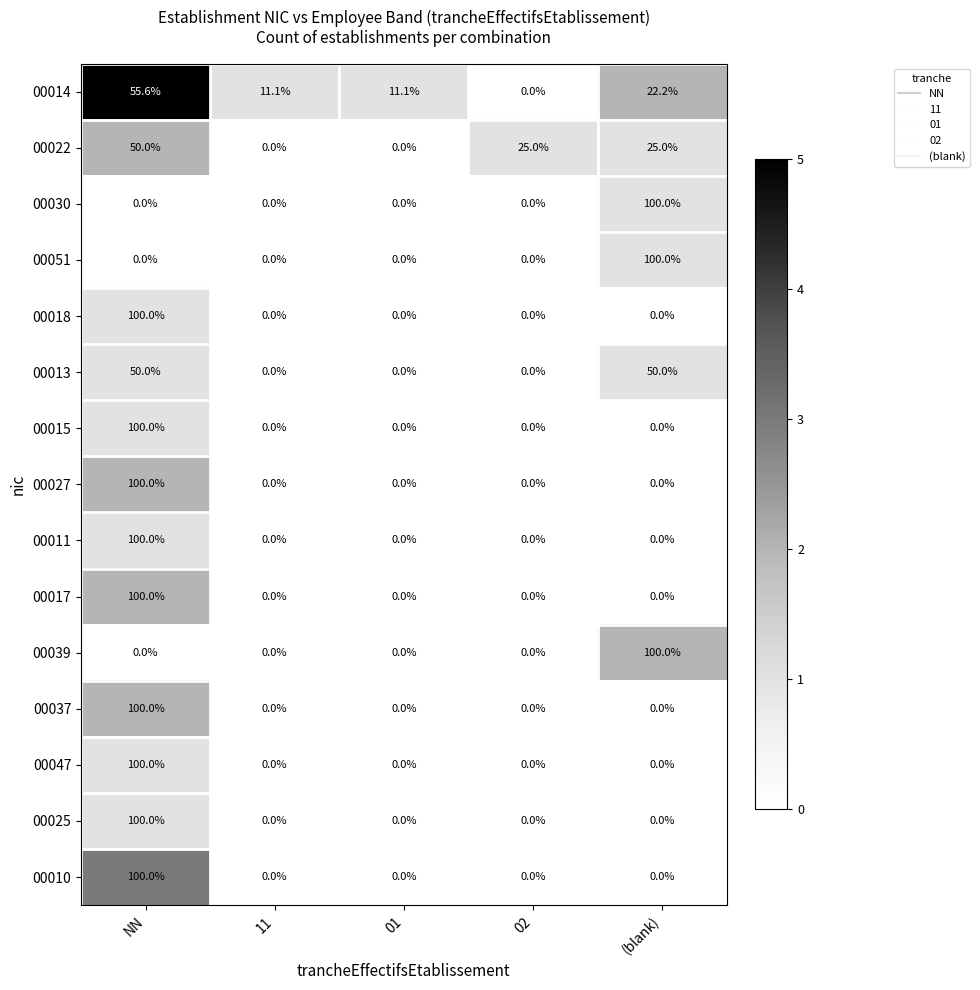

The value of 00015 at NN is 100.0. True or false?

True